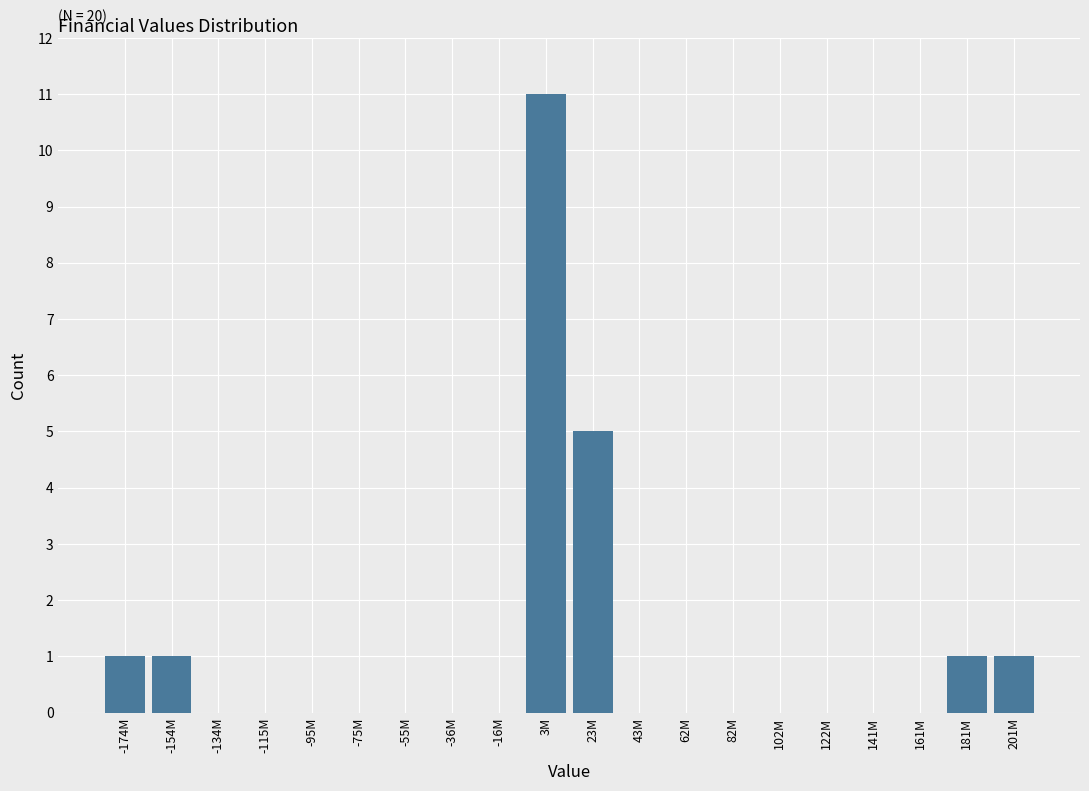

Reading left to right, extract all data points from this chart.

-174M=1	-154M=1	-134M=0	-115M=0	-95M=0	-75M=0	-55M=0	-36M=0	-16M=0	3M=11	23M=5	43M=0	62M=0	82M=0	102M=0	122M=0	141M=0	161M=0	181M=1	201M=1